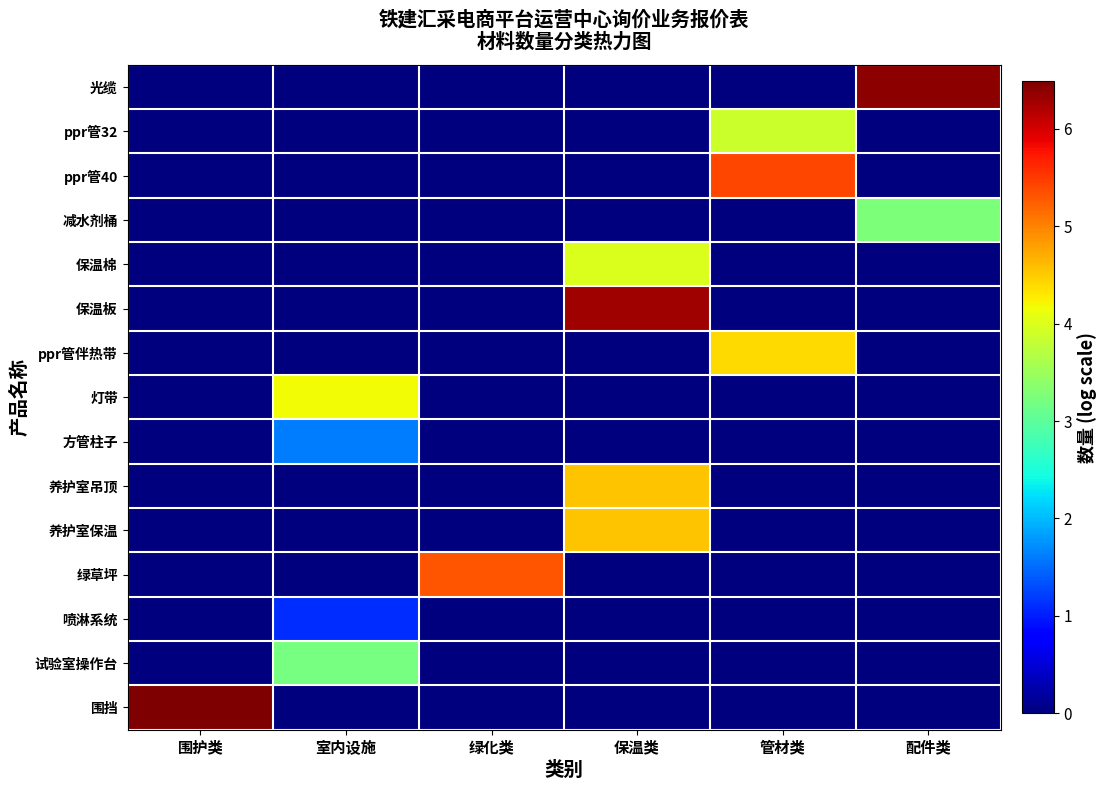

At which category does the chart reach its peak across all series?

围护类